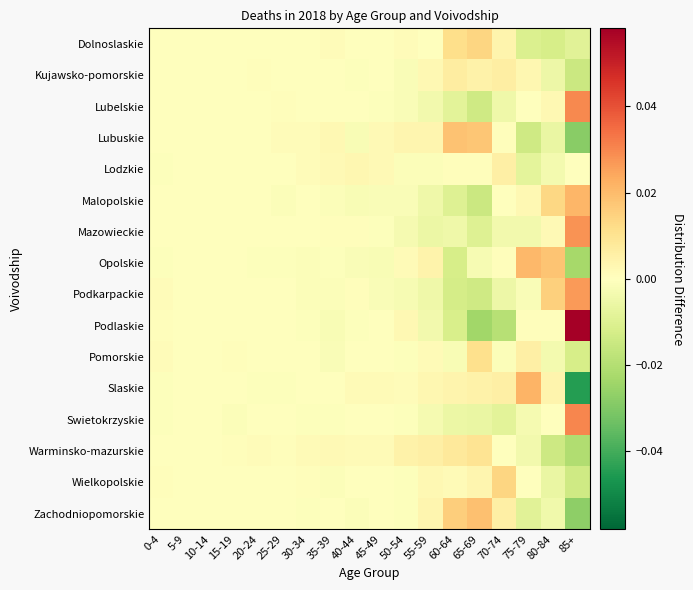

What is the maximum value shown in the chart?

0.1